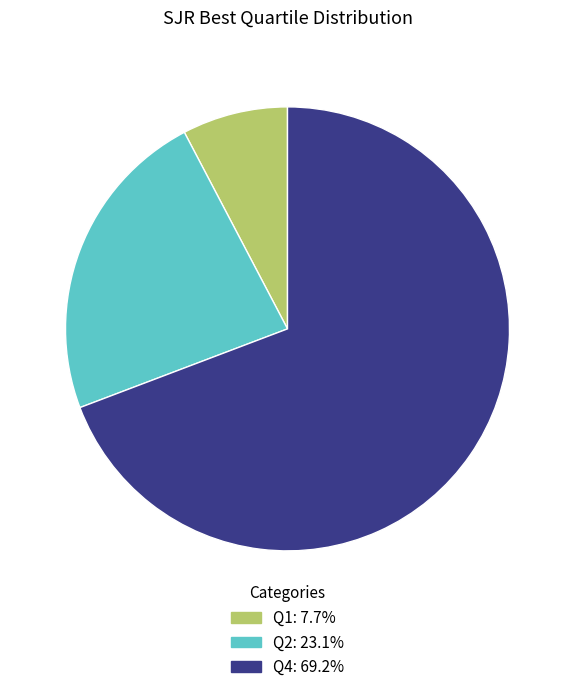

Which slice is the largest?

Q4